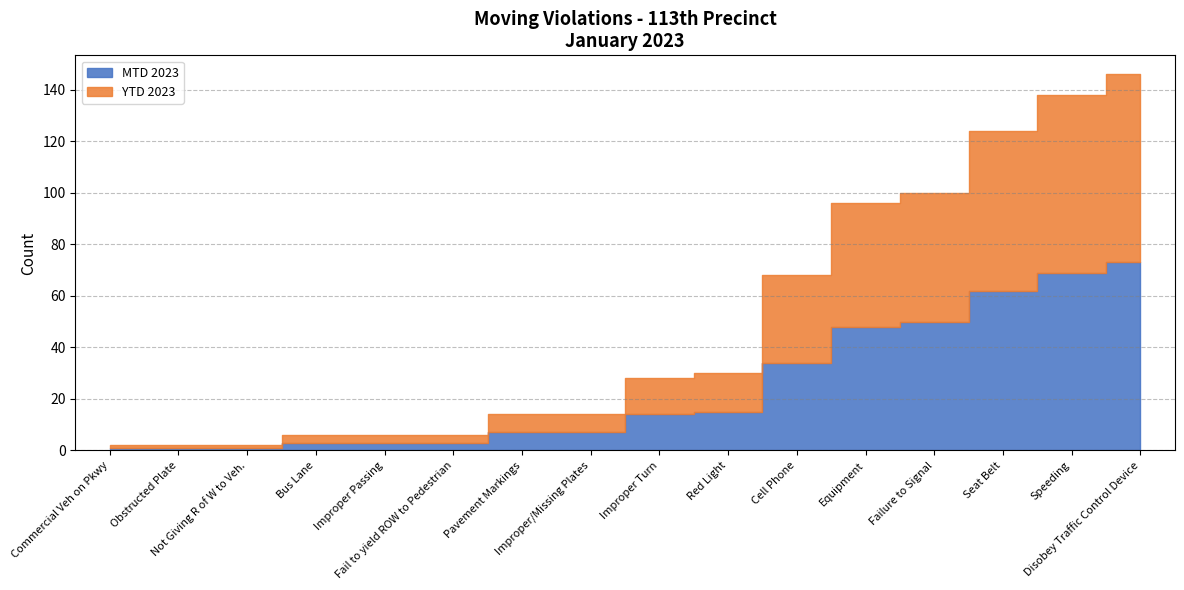

List the labels in order of YTD 2023 value, smallest first.

Commercial Veh on Pkwy, Not Giving R of W to Veh., Obstructed Plate, Bus Lane, Fail to yield ROW to Pedestrian, Improper Passing, Improper/Missing Plates, Pavement Markings, Improper Turn, Red Light, Cell Phone, Equipment, Failure to Signal, Seat Belt, Speeding, Disobey Traffic Control Device